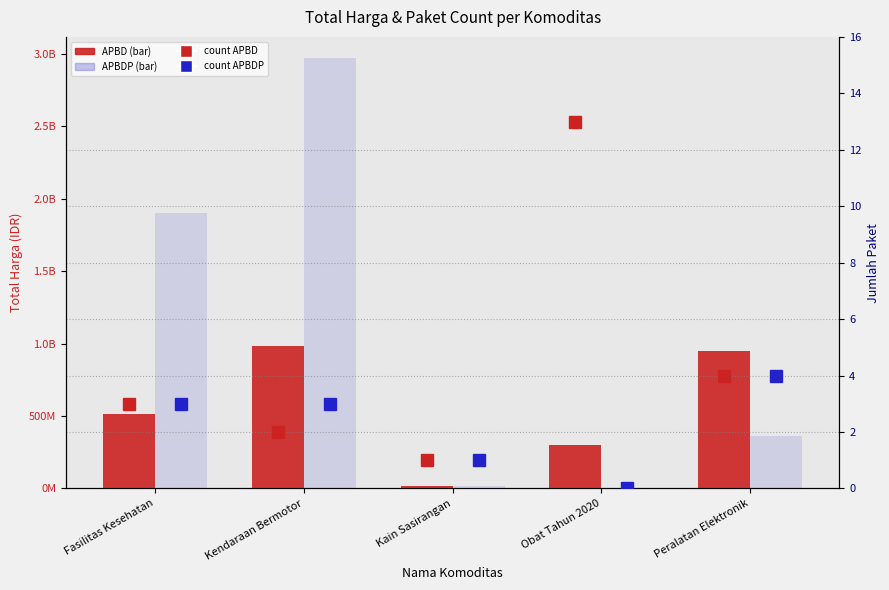

What is the total value across all series at Obat Tahun 2020?

301507223